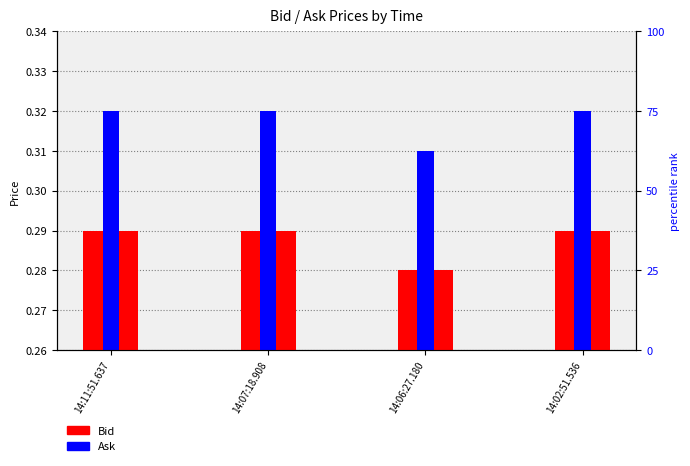

How many bars are there in each group?

2